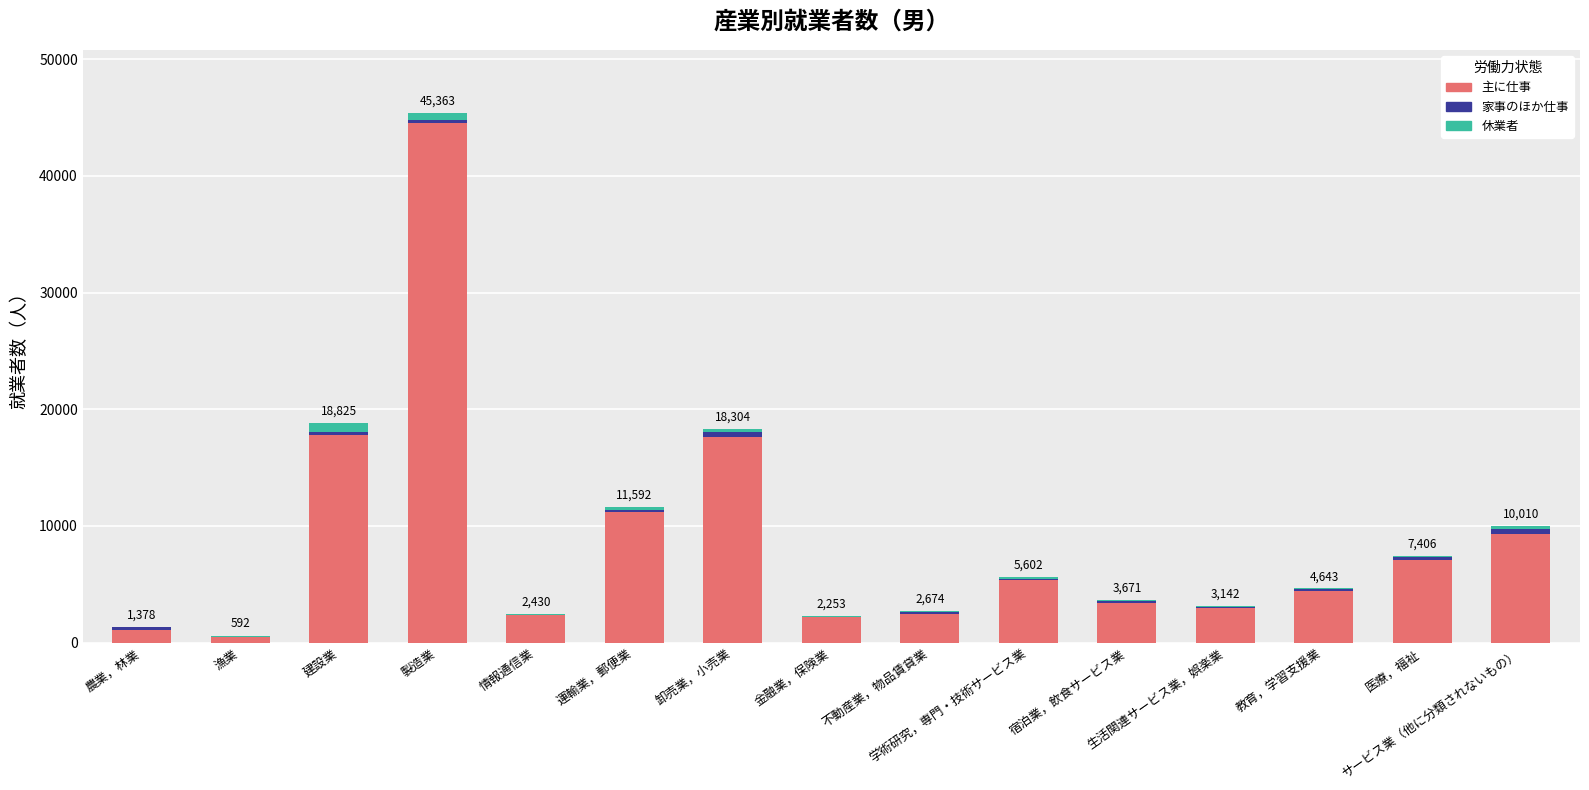

Between 農業，林業 and 漁業, which series saw the biggest shift?

主に仕事